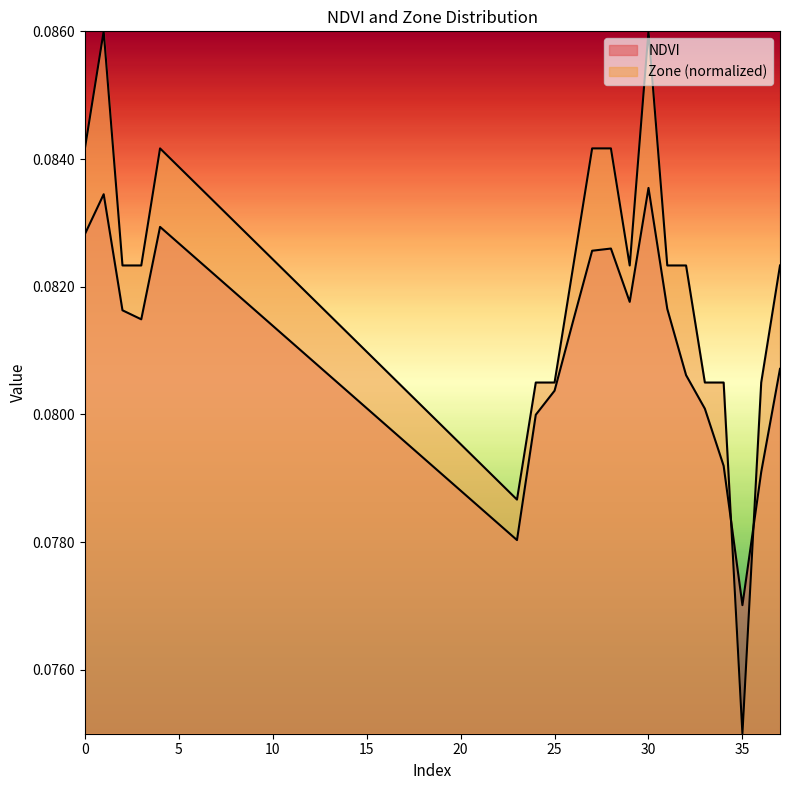

The value of NDVI at 33 is 0.0. True or false?

False